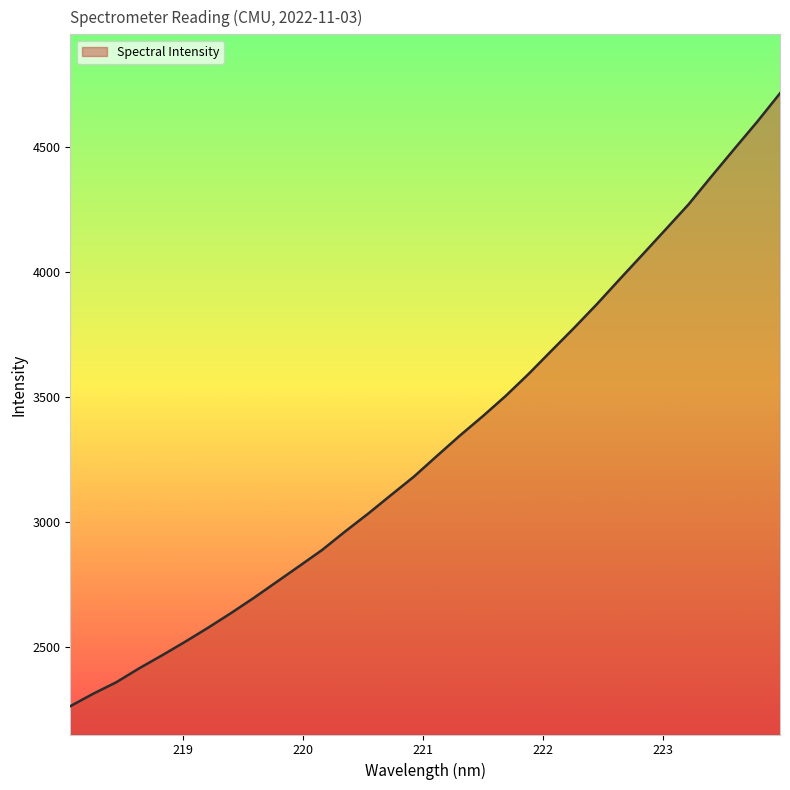

Does the chart display data point markers on the line(s)?

No